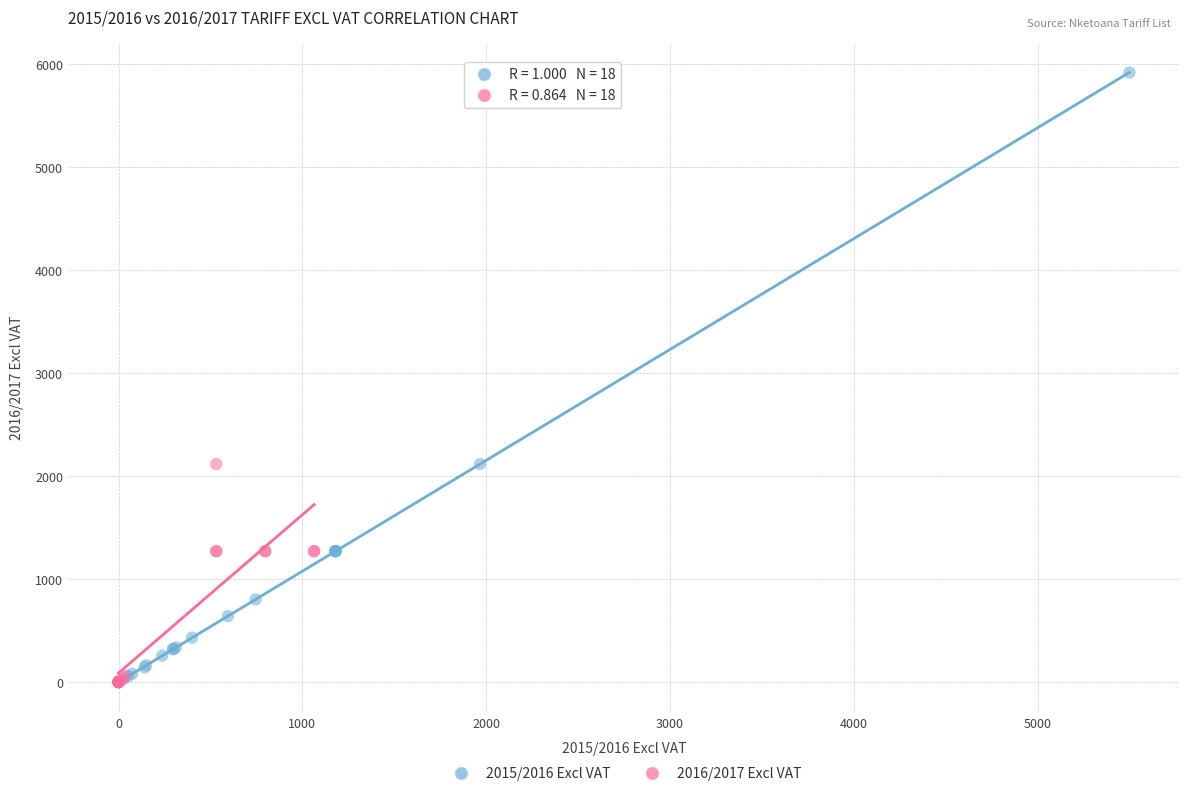

Which series reaches the maximum Y coordinate?

2015/2016 Excl VAT